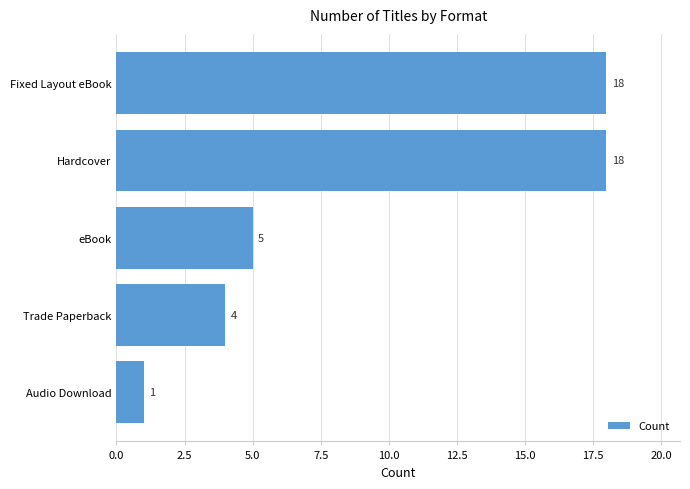

Reading top to bottom, what are all the values shown in this chart?

18	18	5	4	1